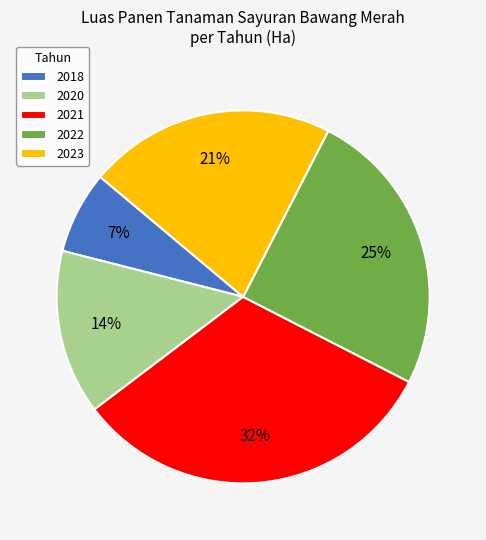

To the nearest percent, what is the average slice percentage?

20%